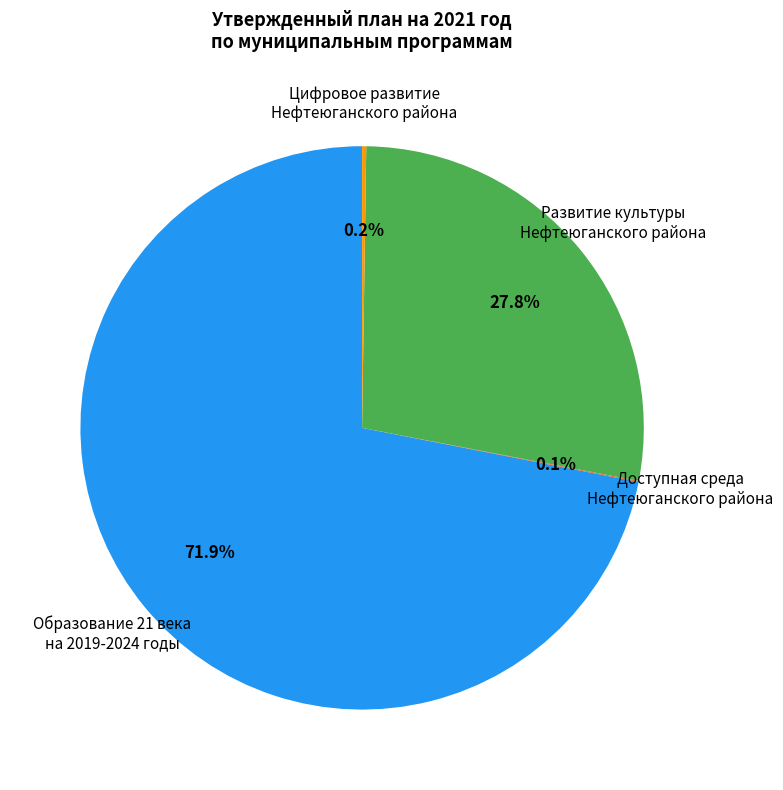

Does any single category account for the majority?

Yes